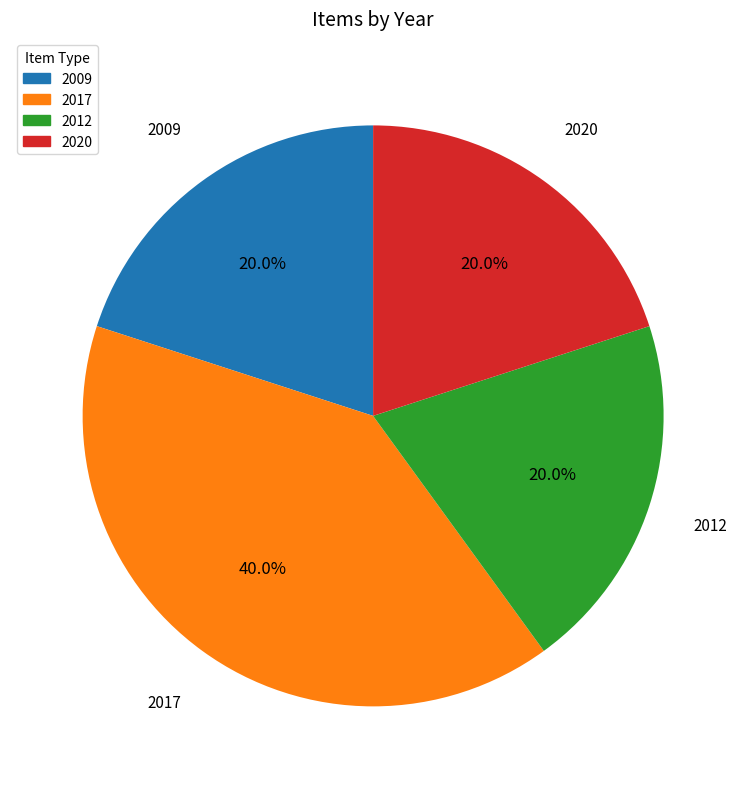

To the nearest percent, what is the combined percentage of 2020 and 2017?

60%